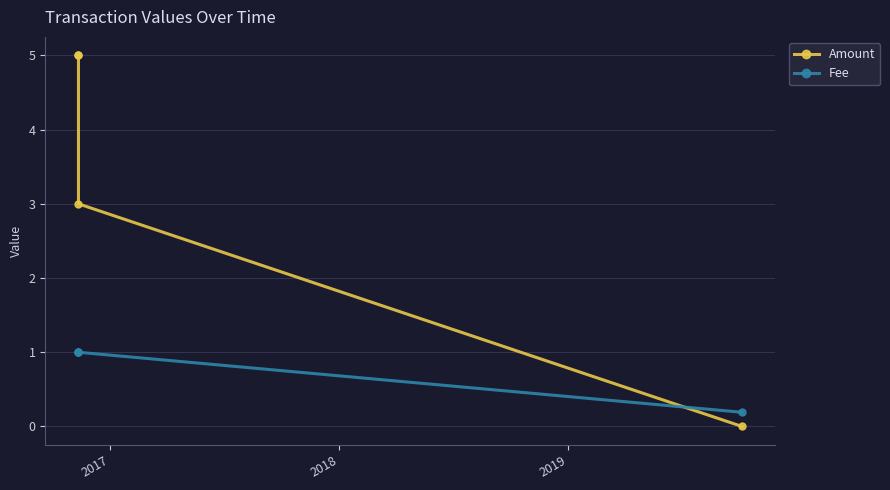

What is the difference between the second highest and minimum values in the Fee series?

0.8